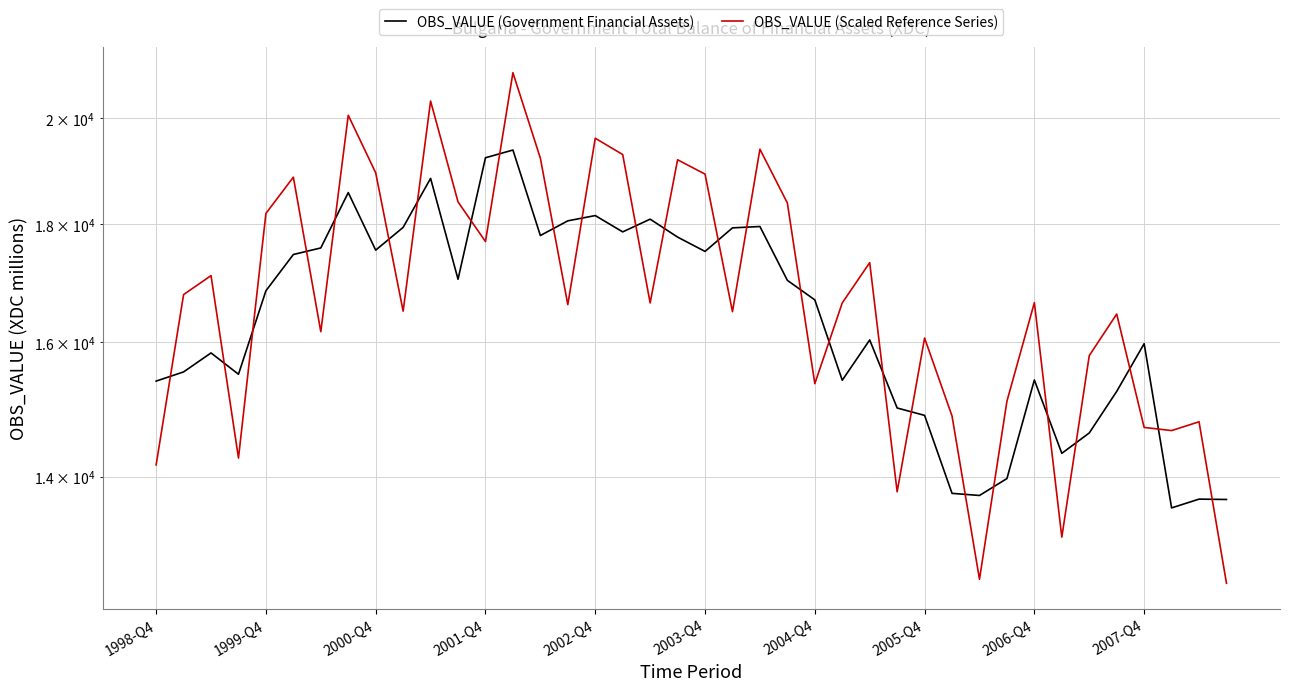

Count the number of categories in the chart.

40